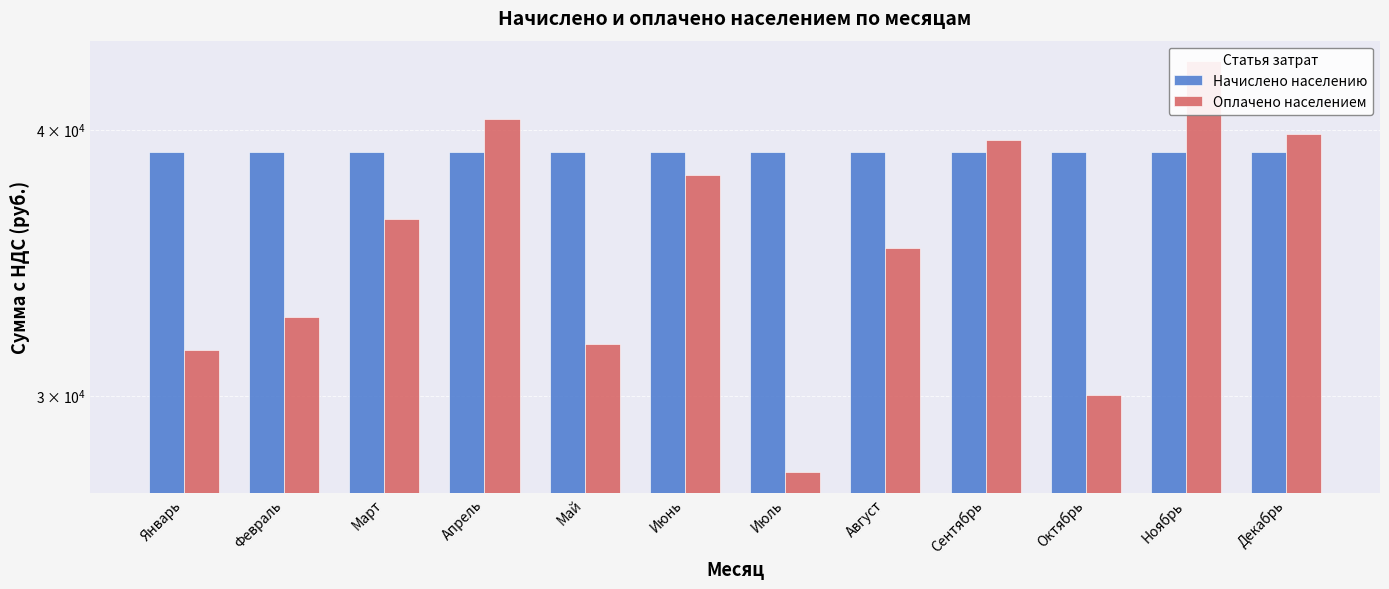

Read the Начислено населению value at Август.

39055.0